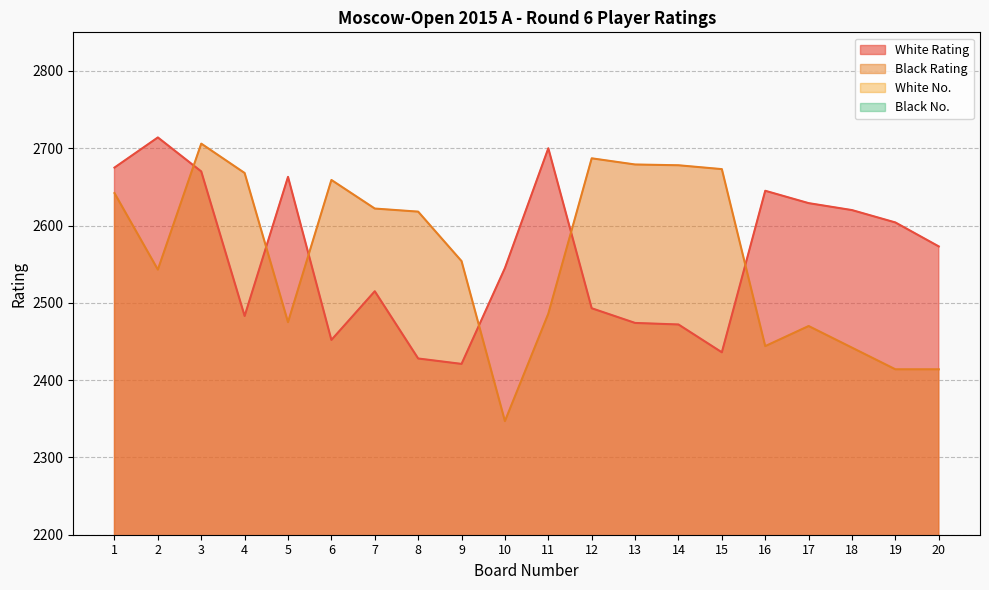

Which series has the widest spread of values?

Black Rating